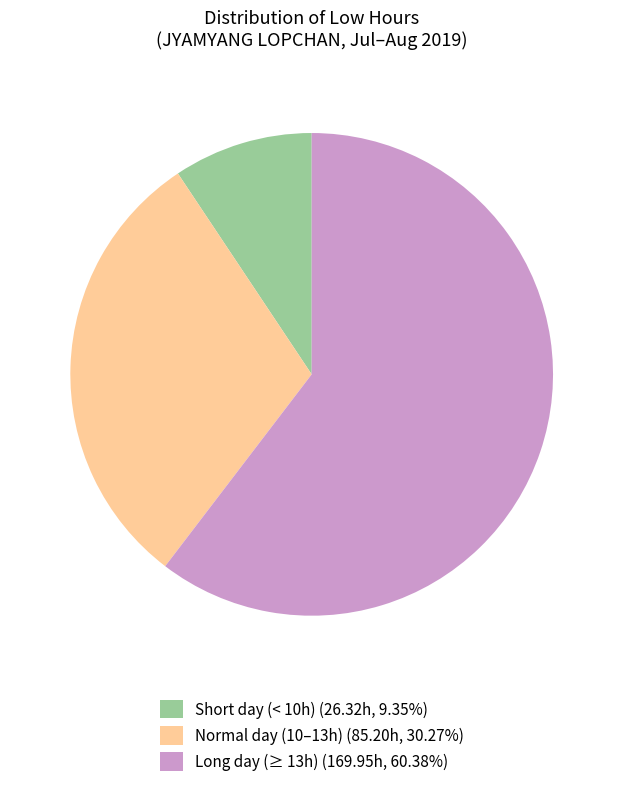

How many slices are in this pie chart?

3